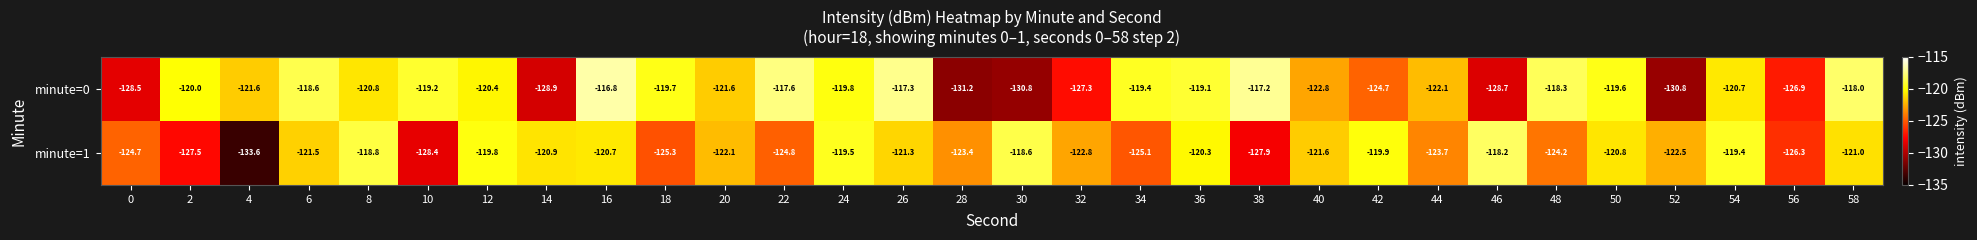

What is the highest value of the minute=0 series?

-116.8